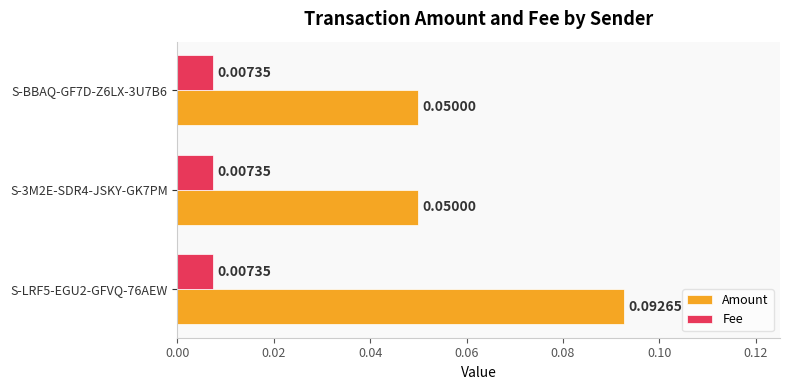

Which series has the largest total across all categories?

Amount